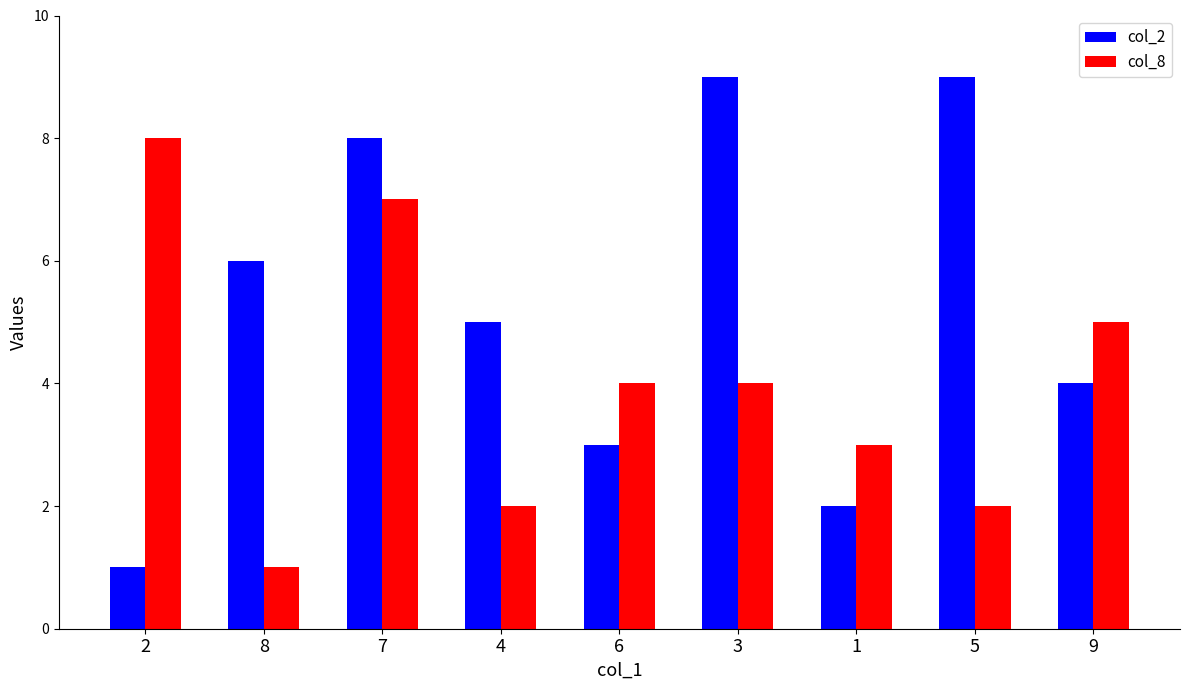

What is the difference between the col_8 values at 6 and 9?

1